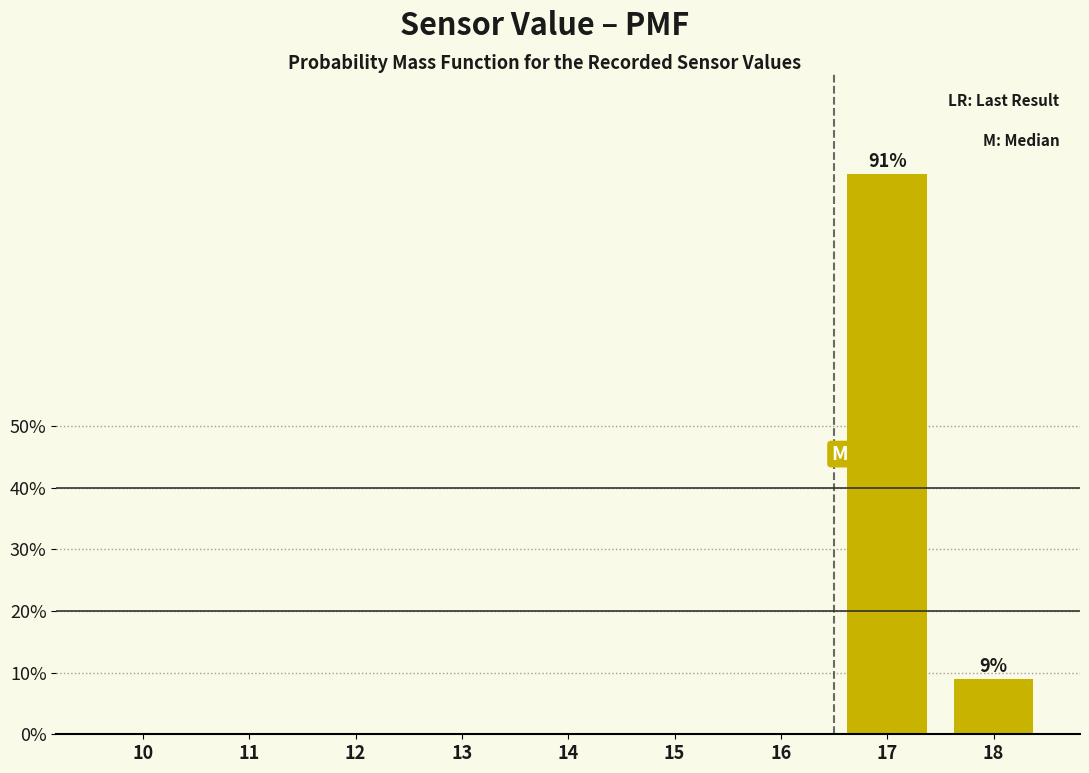

Reading right to left, transcribe all the data shown in this chart.

18=9.0	17=91.0	16=0.0	15=0.0	14=0.0	13=0.0	12=0.0	11=0.0	10=0.0